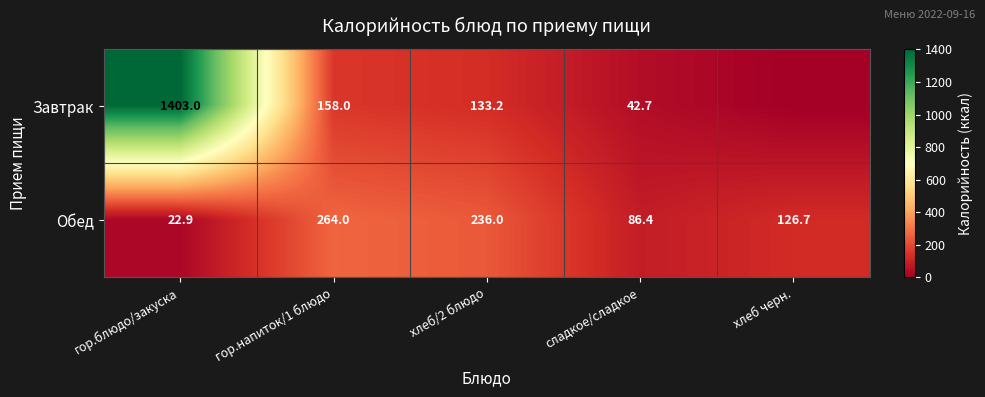

What is the spread (max minus min) of values at гор.блюдо/закуска?

1380.1